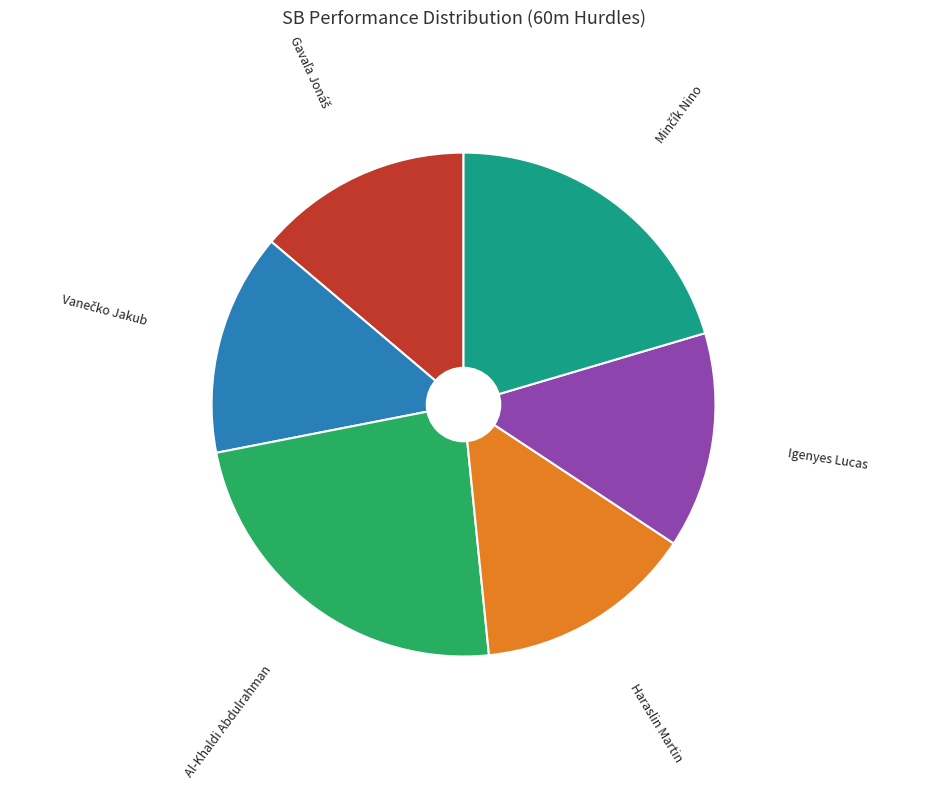

The Igenyes Lucas slice represents 1% of the pie. True or false?

False